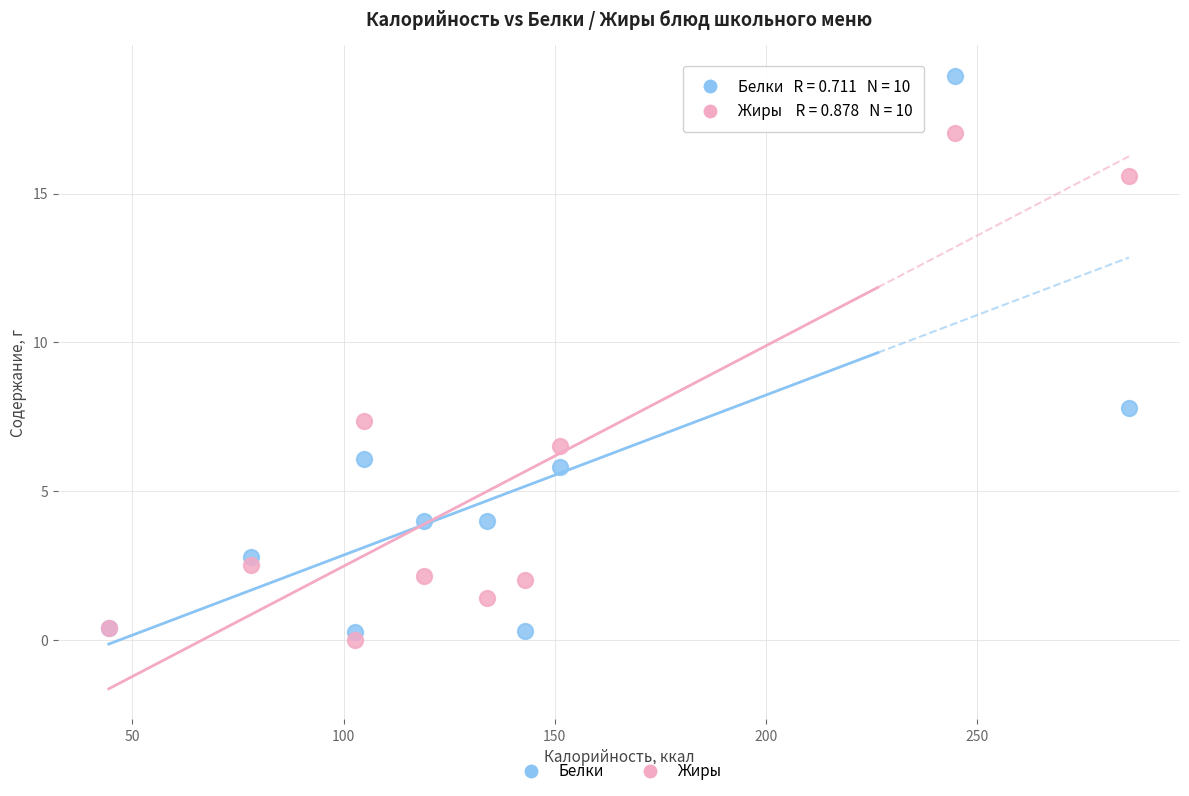

Which series reaches the maximum Y coordinate?

Белки